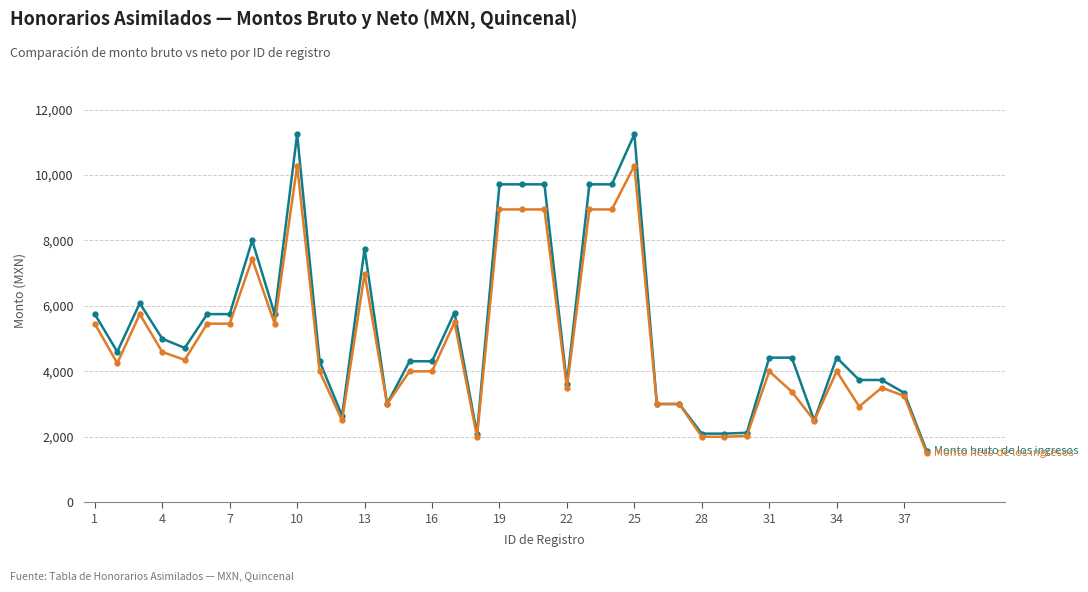

What is the greatest value displayed?

11250.0